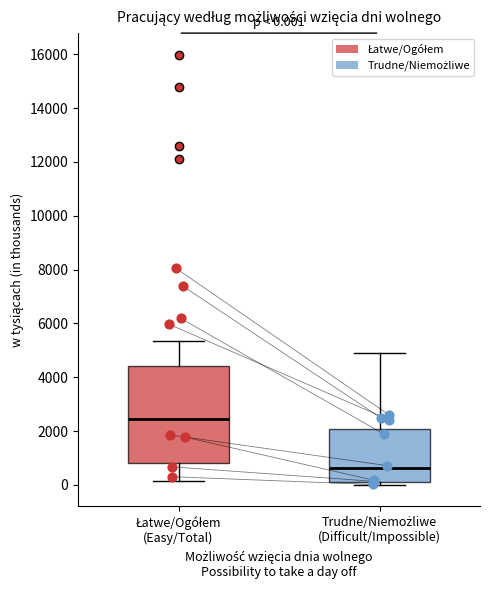

Which box has the highest median line?

Łatwe/Ogółem (Easy/Total)